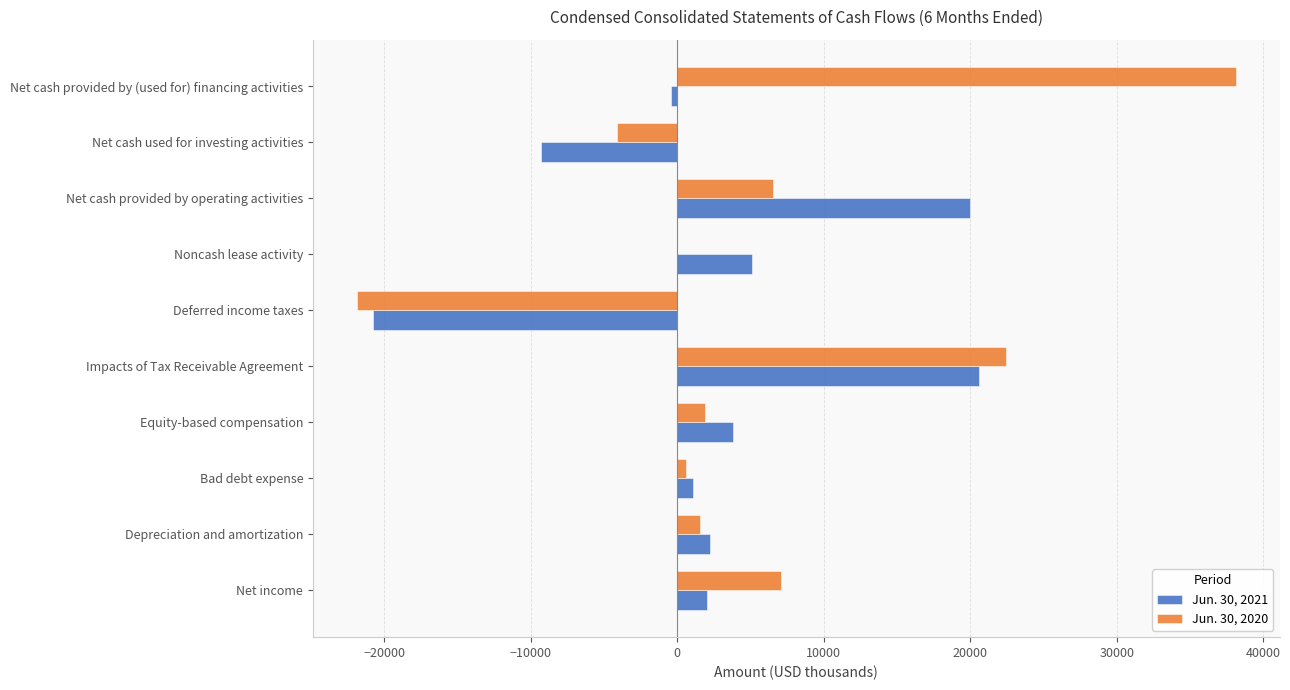

At which category is the sum across all series the highest?

Impacts of Tax Receivable Agreement